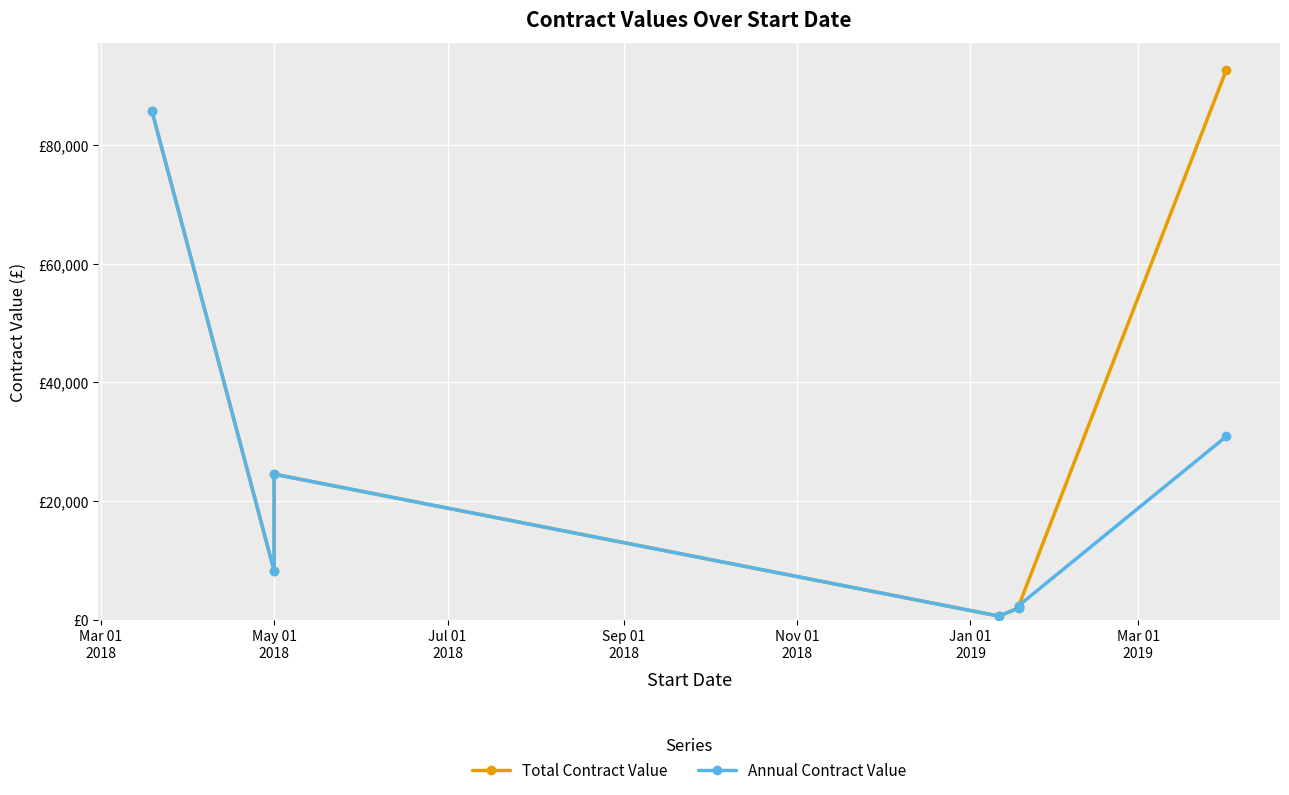

Reading right to left, list all the values displayed in this chart.

Total Contract Value: 92625.0	2380.0	1963.0	601.2	24519.9	8196.7	85731.9
Annual Contract Value: 30875.0	2380.0	1963.0	601.2	24519.9	8196.7	85731.9